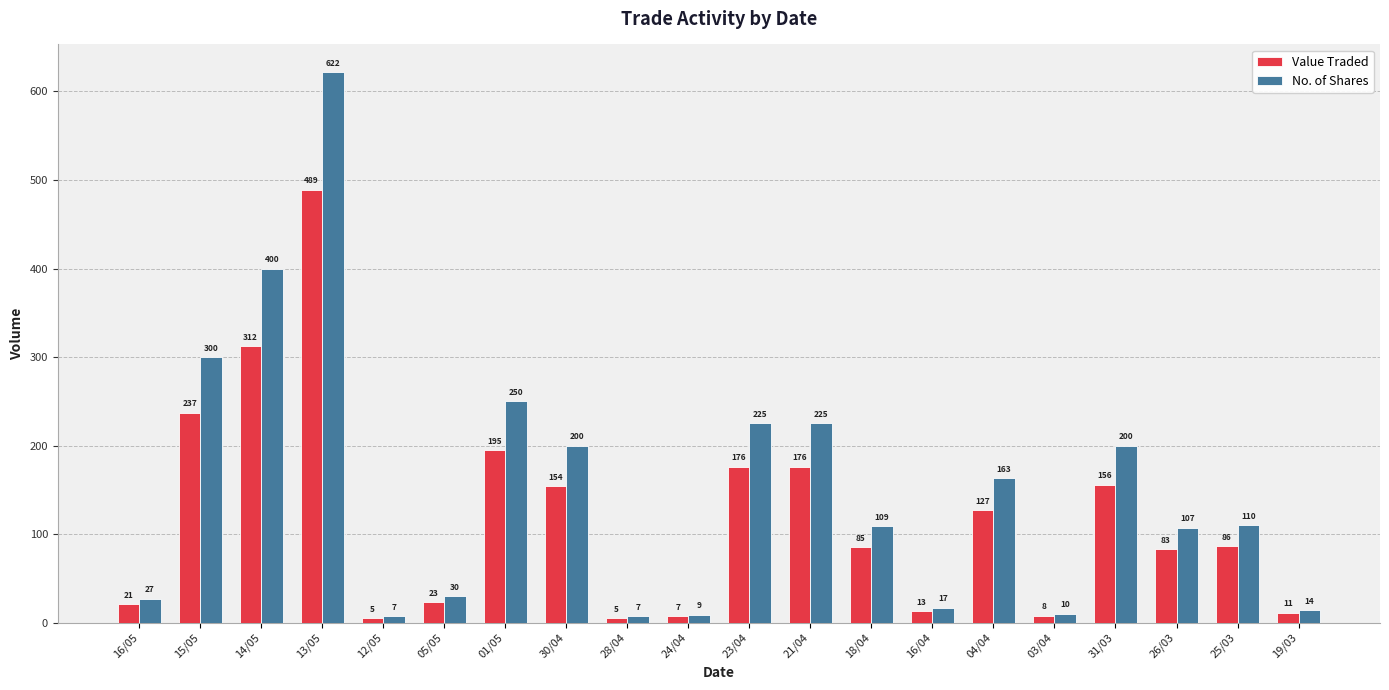

Reading left to right, transcribe all the data shown in this chart.

Value Traded: 21	237	312	489	5	23	195	154	5	7	176	176	85	13	127	8	156	83	86	11
No. of Shares: 27	300	400	622	7	30	250	200	7	9	225	225	109	17	163	10	200	107	110	14